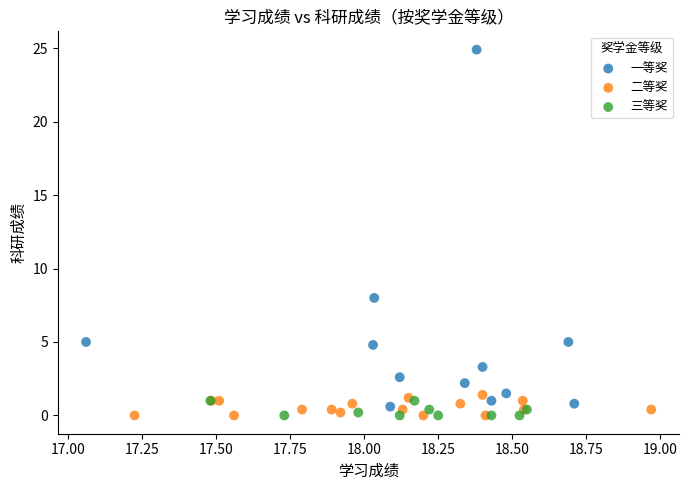

Which series reaches the maximum Y coordinate?

一等奖